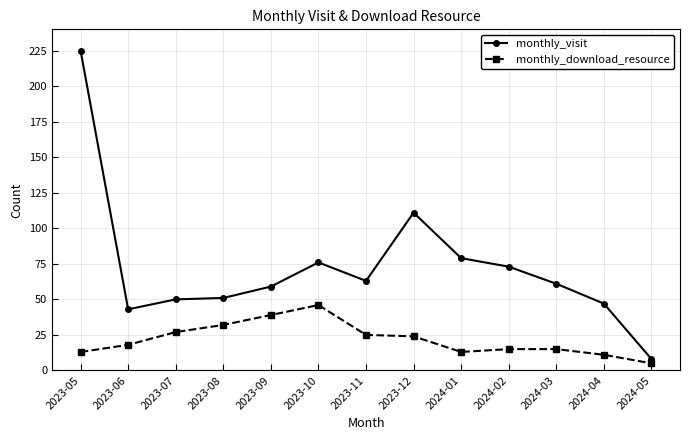

Between 2023-11 and 2024-05, which series saw the biggest shift?

monthly_visit